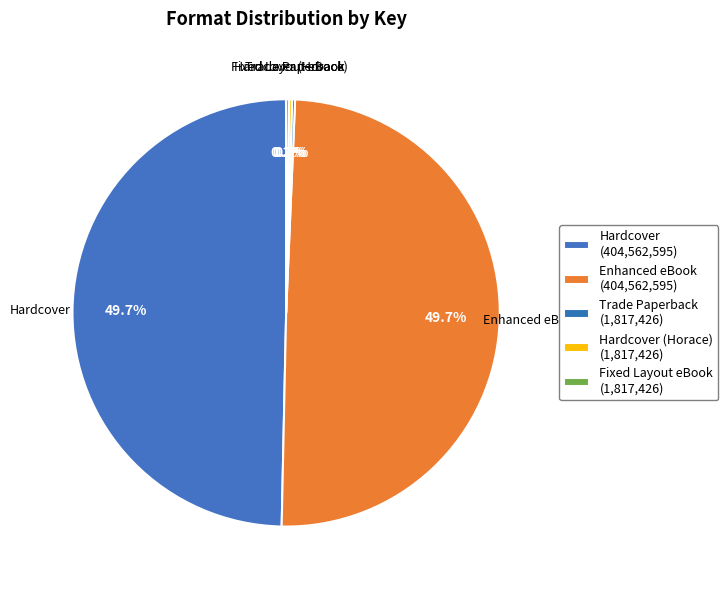

What portion of the pie excludes Enhanced eBook?

50.3%